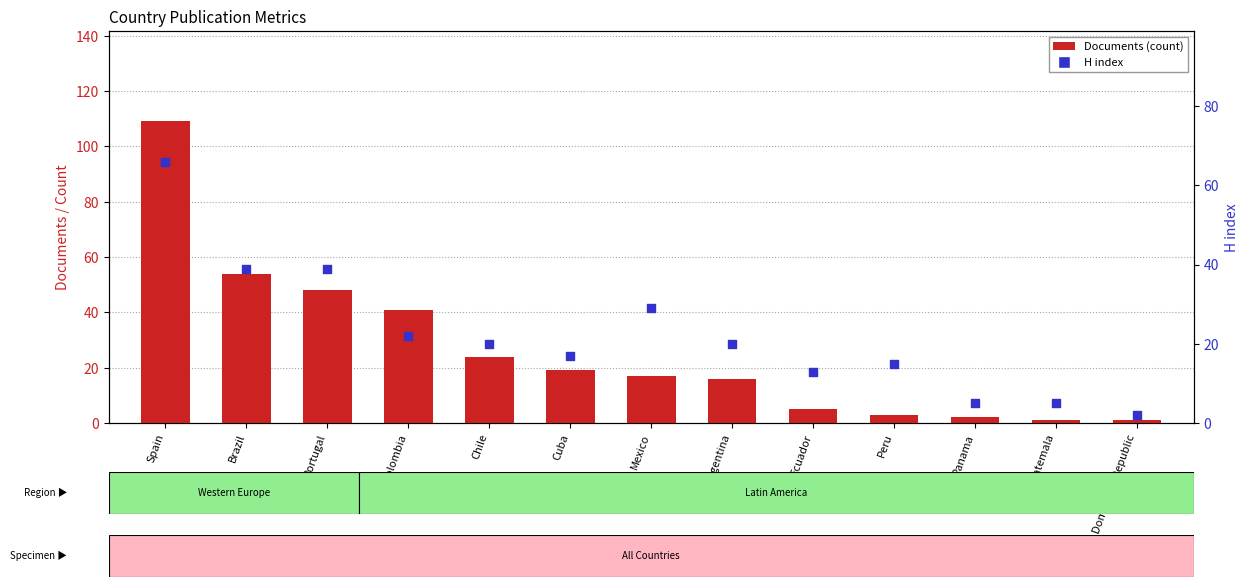

Is the value of H index at Panama greater than the value of Documents at Panama?

Yes